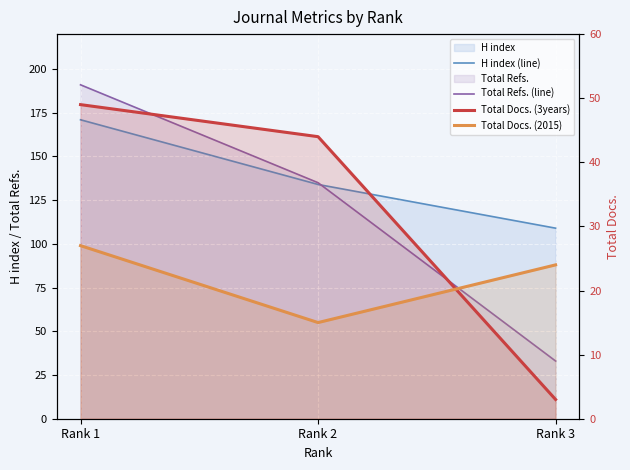

What is the sum of all Total Refs. (line) values?

359